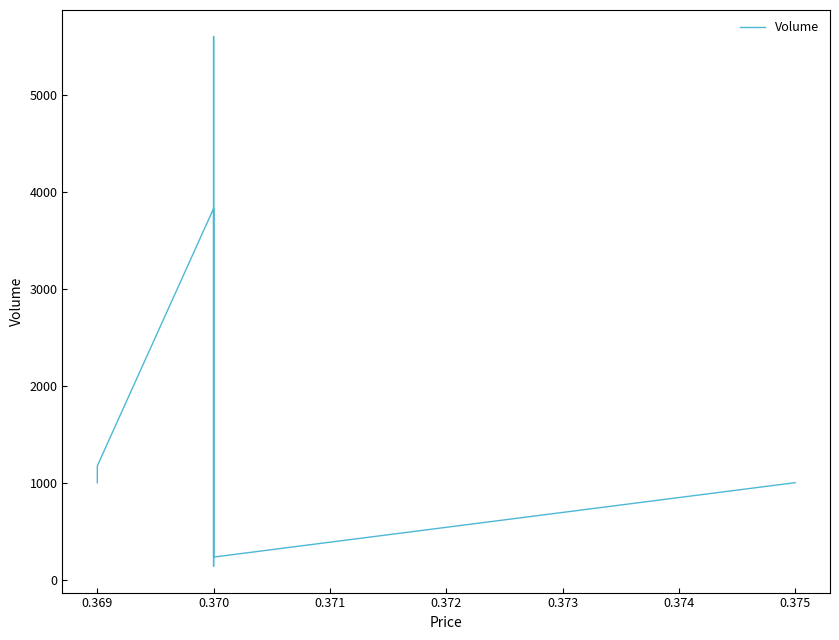

At which category does the data reach its first local peak?

0.370